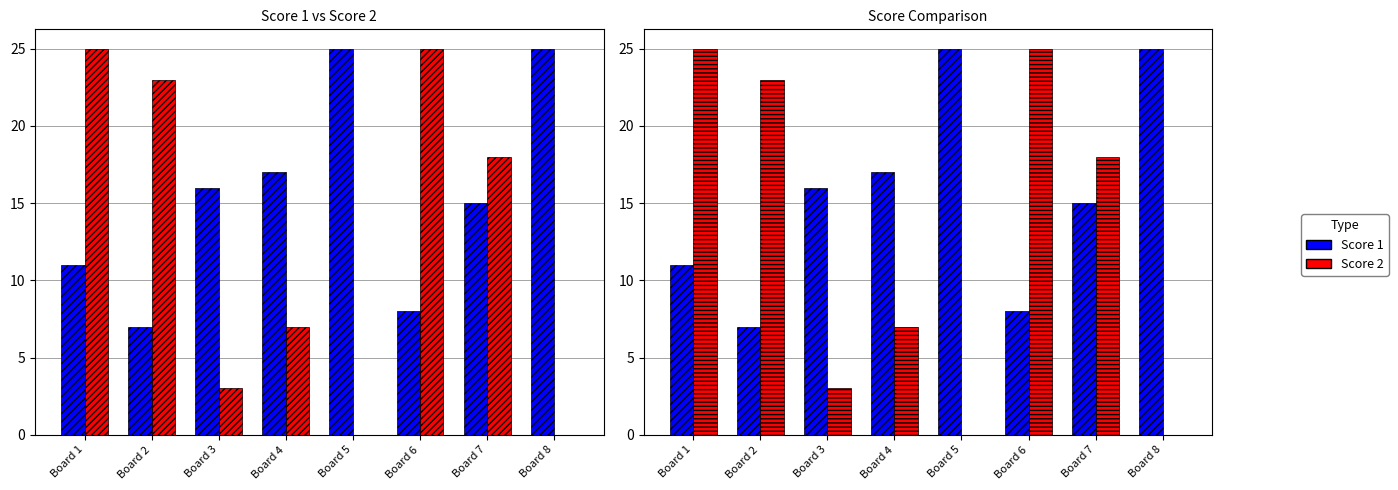

The value of Score 1 (Compiled) at Board 7 is 22. True or false?

False